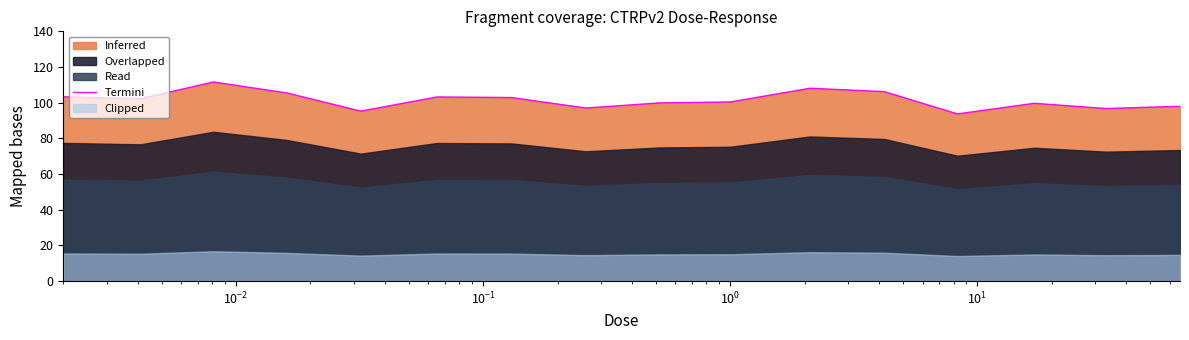

What is the highest value of the Termini series?

111.6